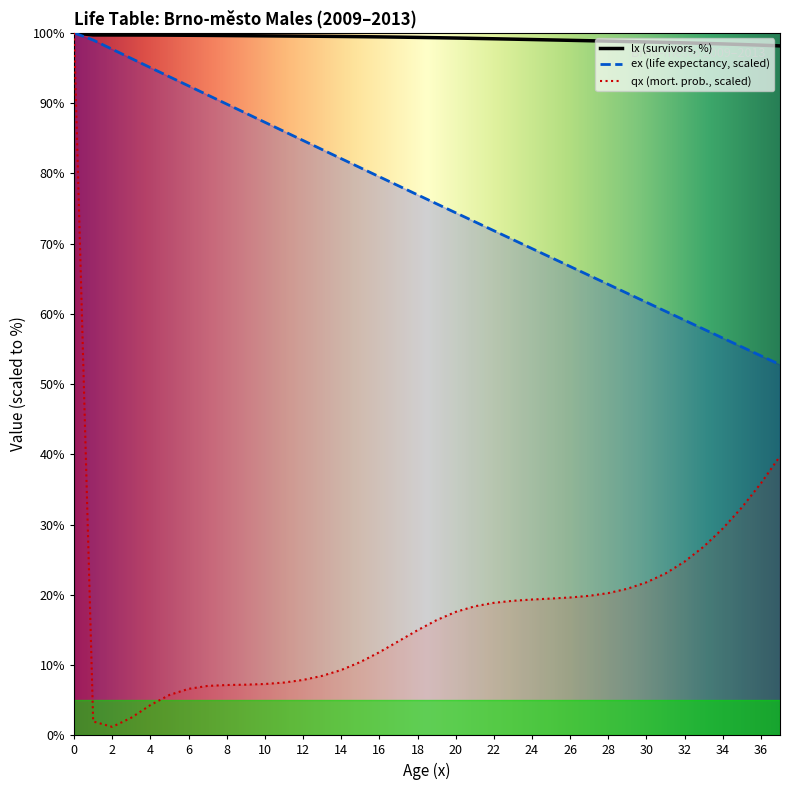

The value at 10 is 55.8. True or false?

False